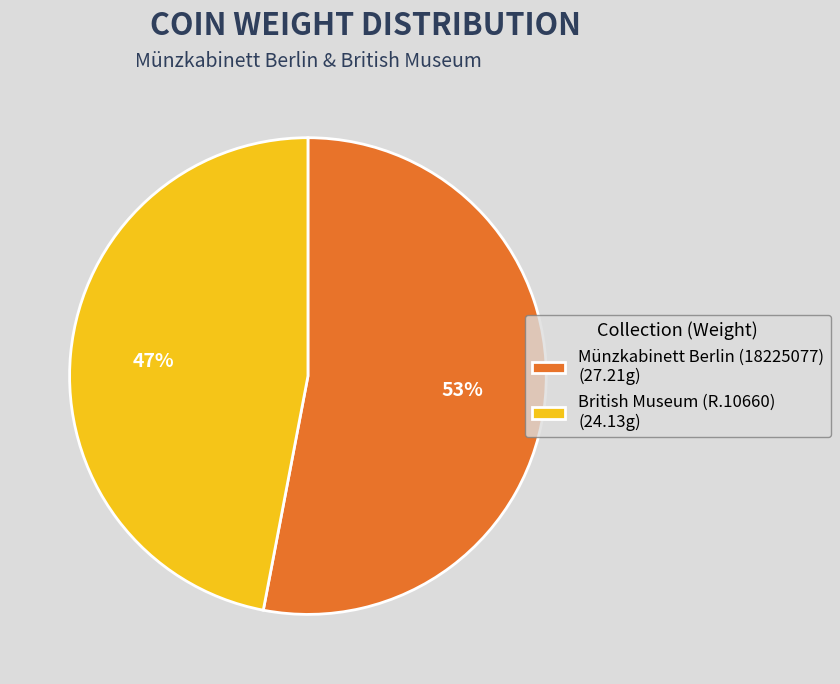

To the nearest percent, what is the difference between the largest and smallest slice percentages?

6%